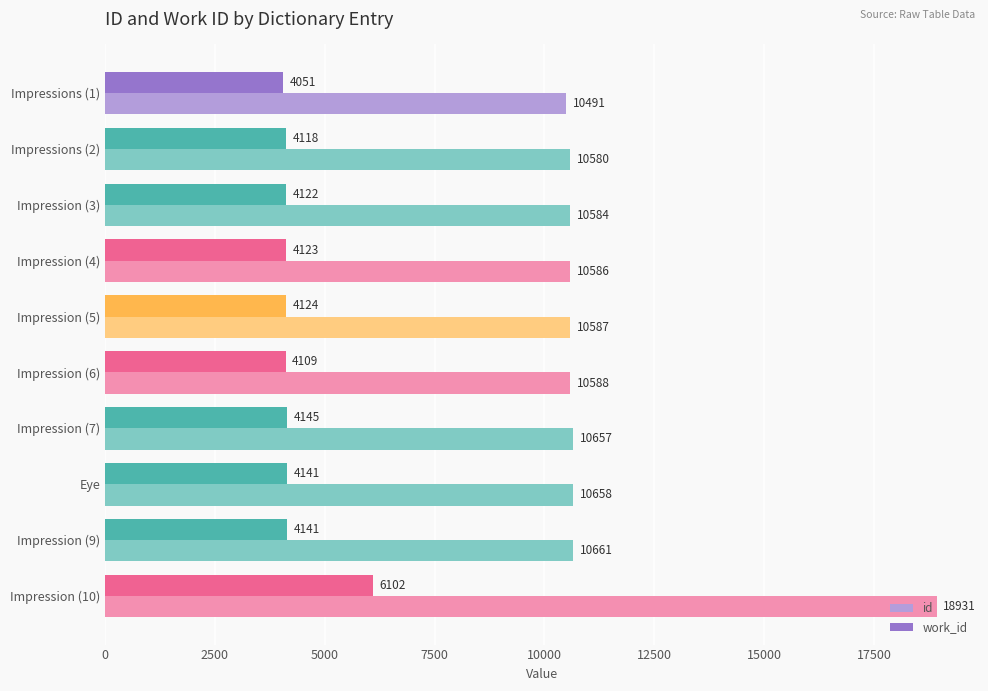

At which category is the sum across all series the highest?

Impression (10)